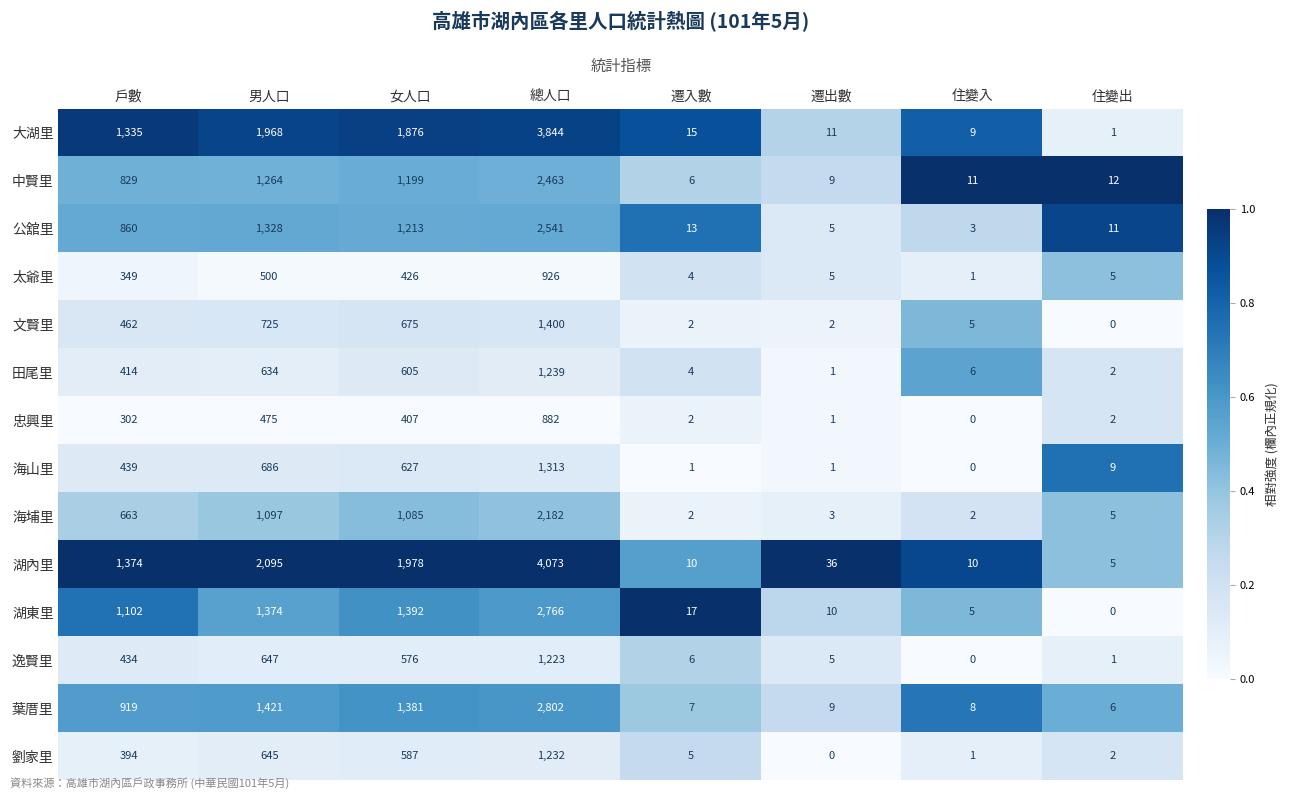

Which series changed the most between 戶數 and 住變出?

湖內里